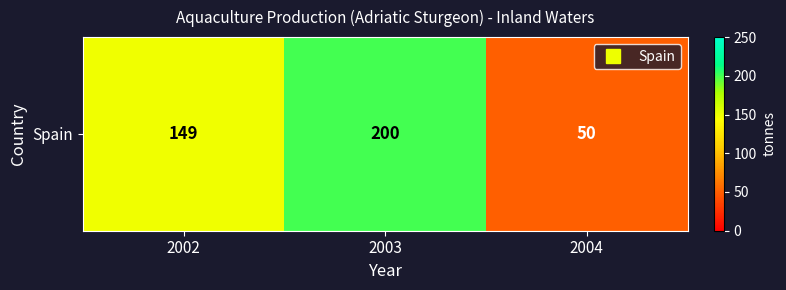

List the labels in order of value, smallest first.

2004, 2002, 2003